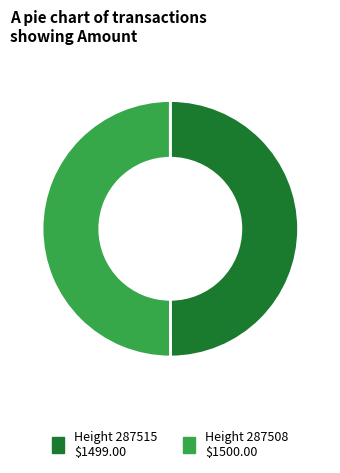

How many slices are in this pie chart?

2